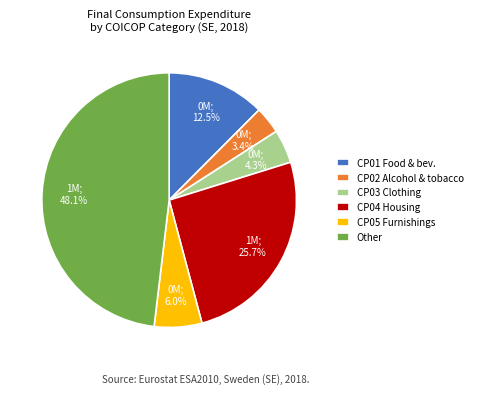

Is there any slice that represents more than half of the pie?

No